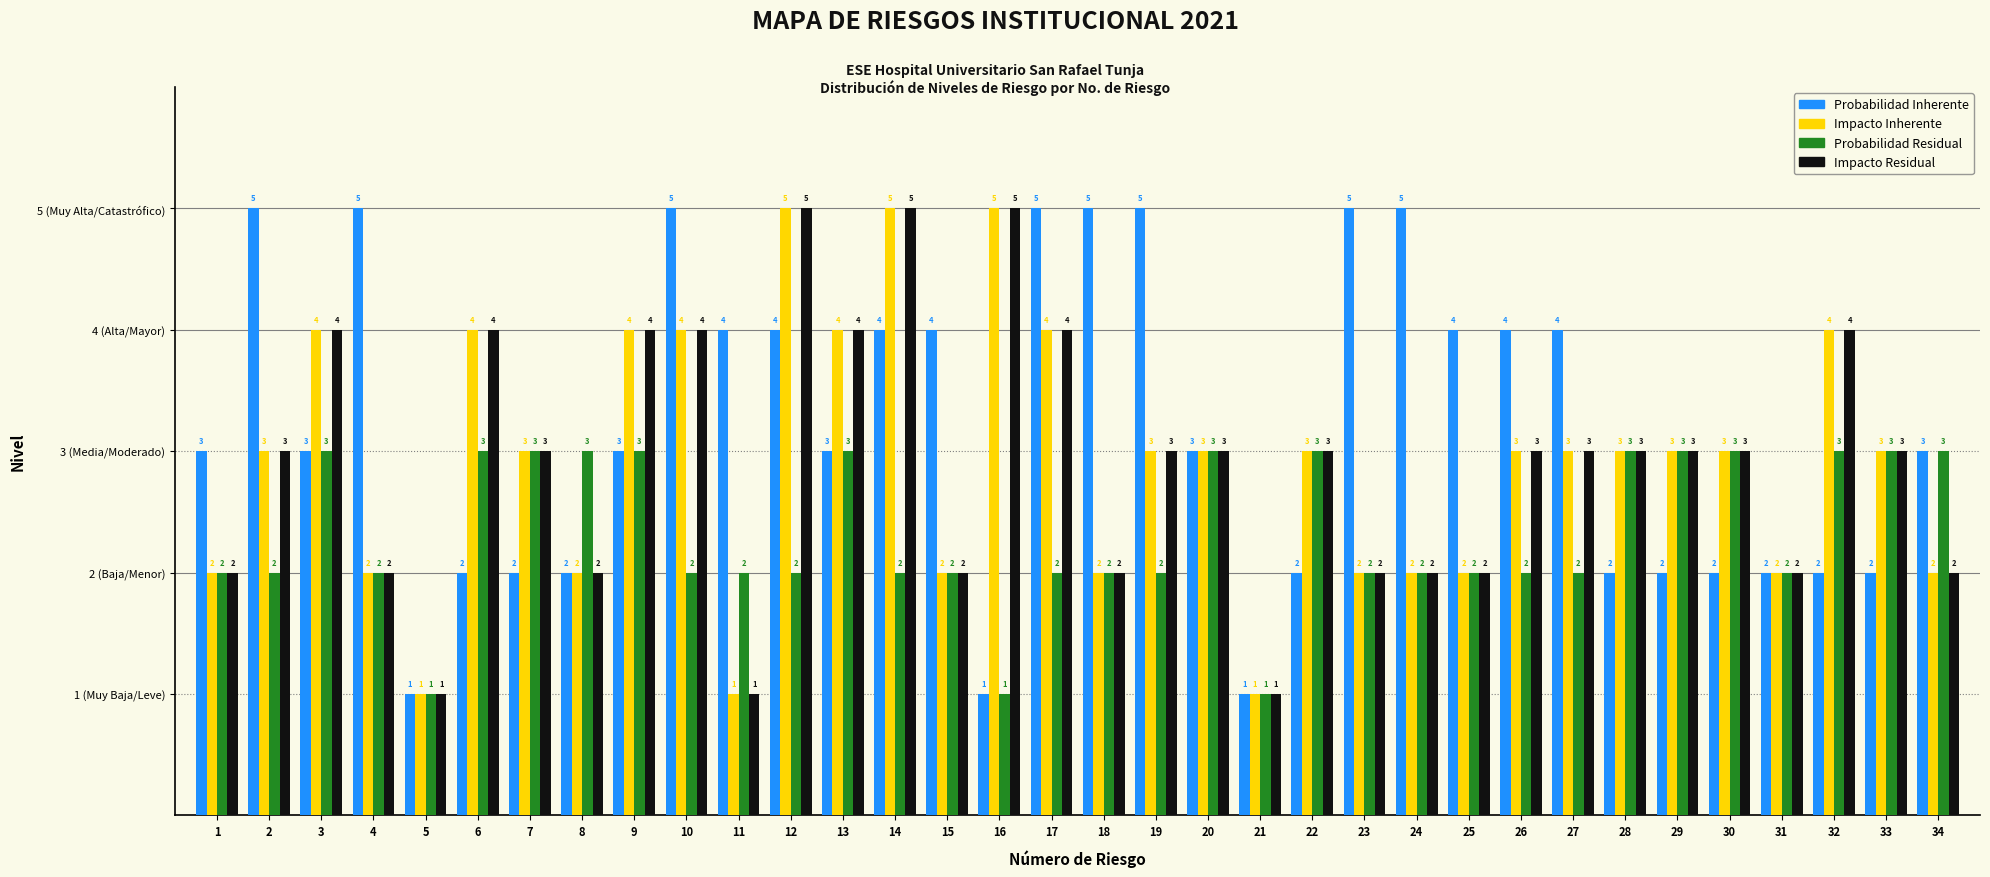

Does the chart contain stacked bars?

No